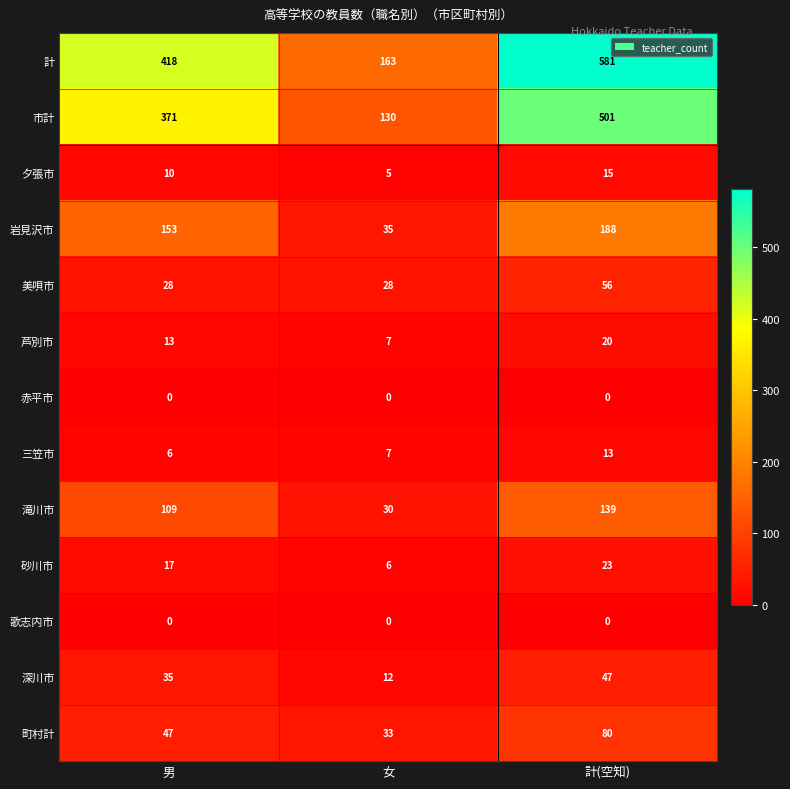

Which category has the lowest value in the 砂川市 series?

女